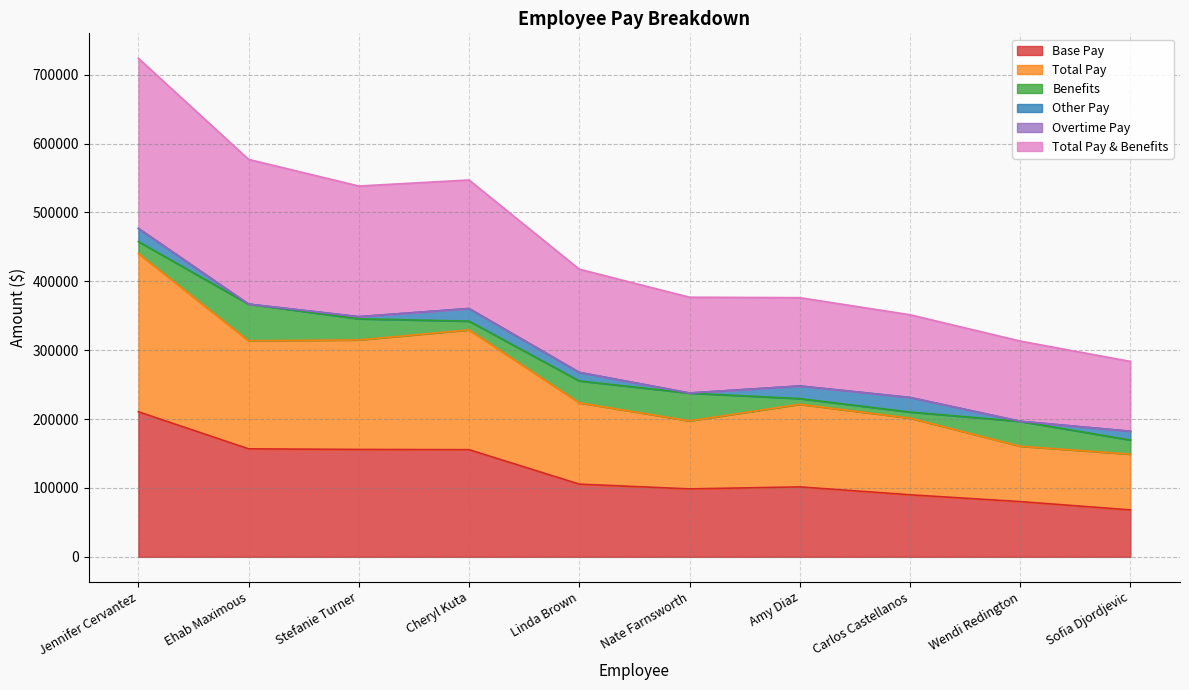

Is the value of Total Pay & Benefits at Wendi Redington greater than the value of Total Pay at Stefanie Turner?

No